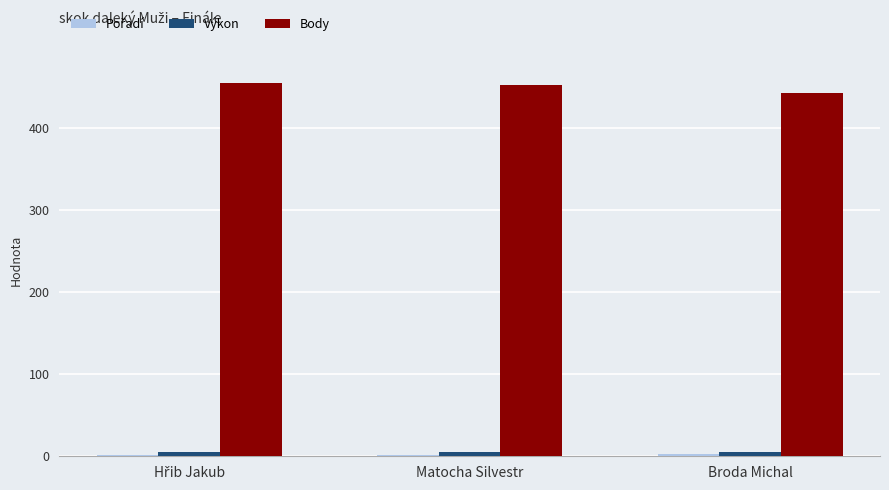

What is the highest value of the Body series?

455.0